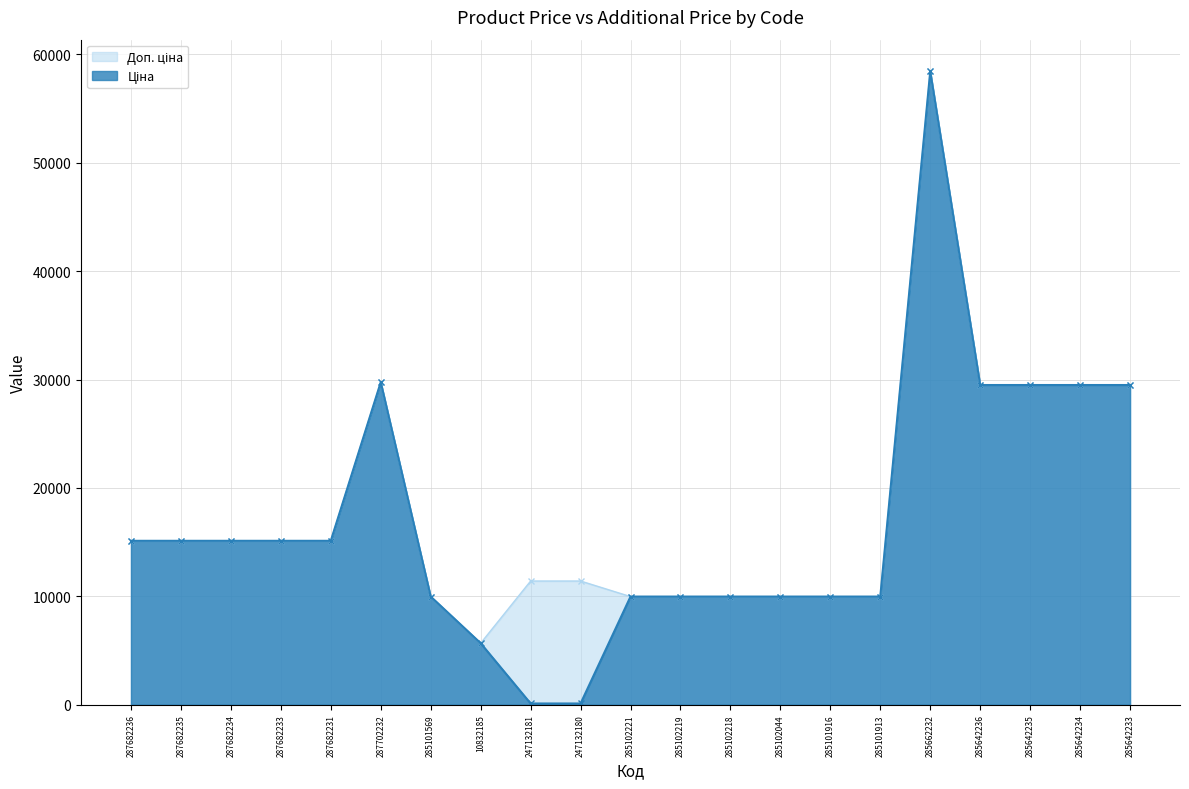

What is the difference between the maximum and minimum values in the Доп. ціна series?

52752.7